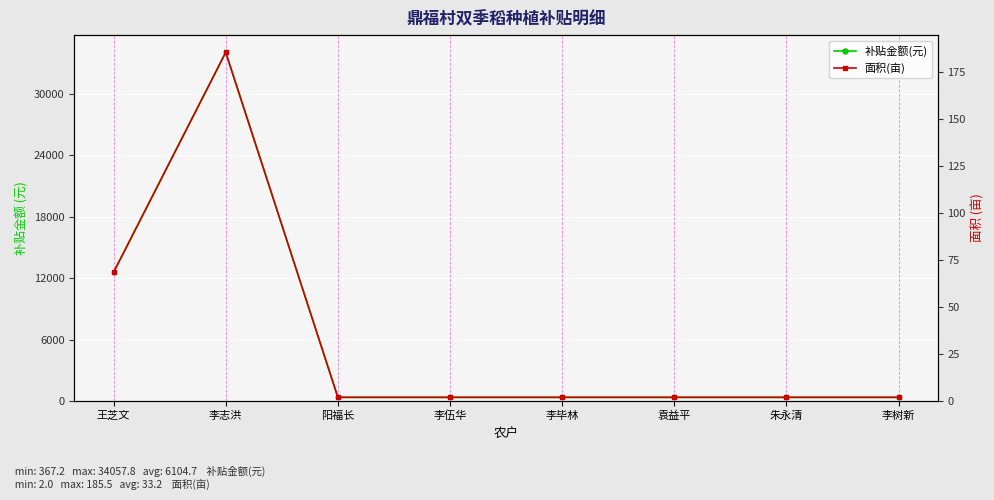

What is the sum of all 面积(亩) values?

266.0